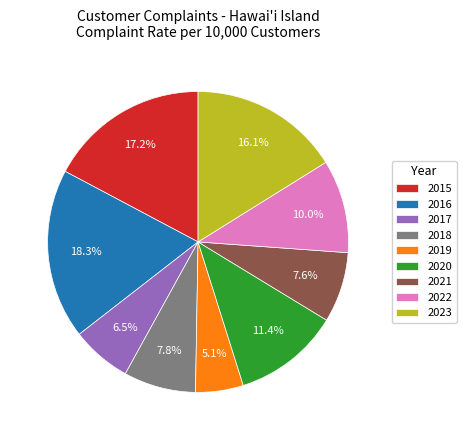

What percentage is the 2021 slice, to the nearest percent?

8%